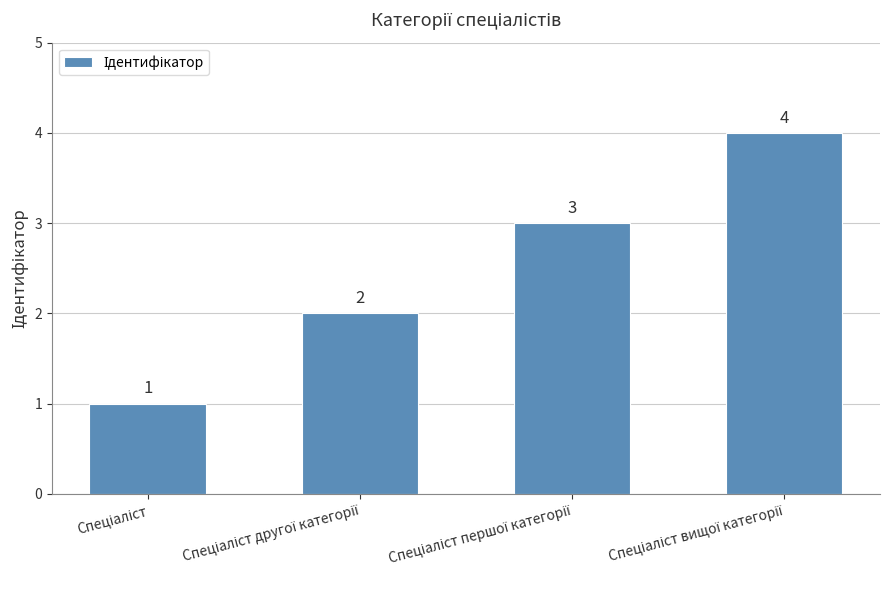

How many data points are less than 3?

2